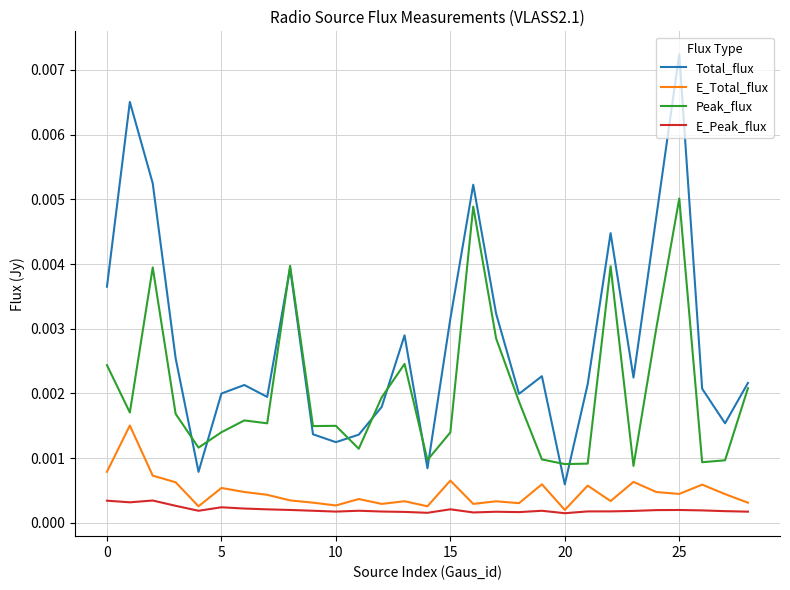

Which series has the widest spread of values?

Total_flux